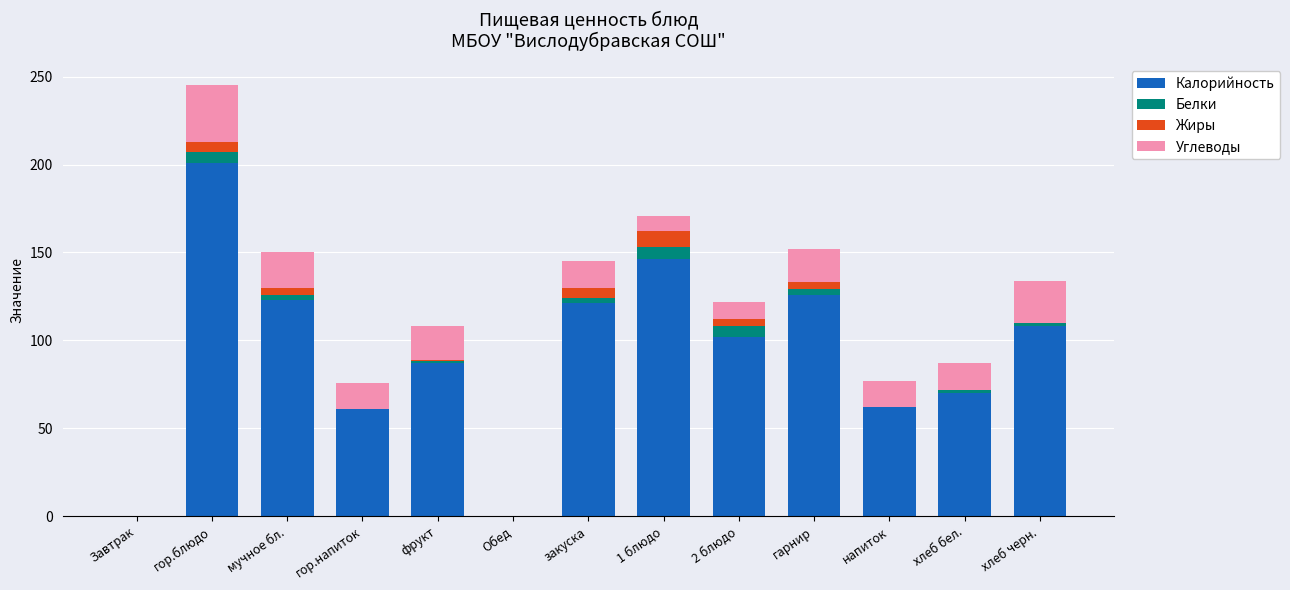

The Калорийность series shows 76 at закуска. True or false?

False